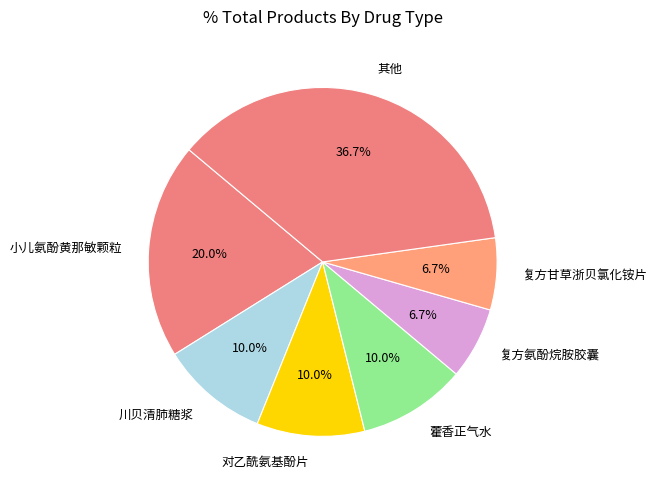

How many slices are in this pie chart?

7